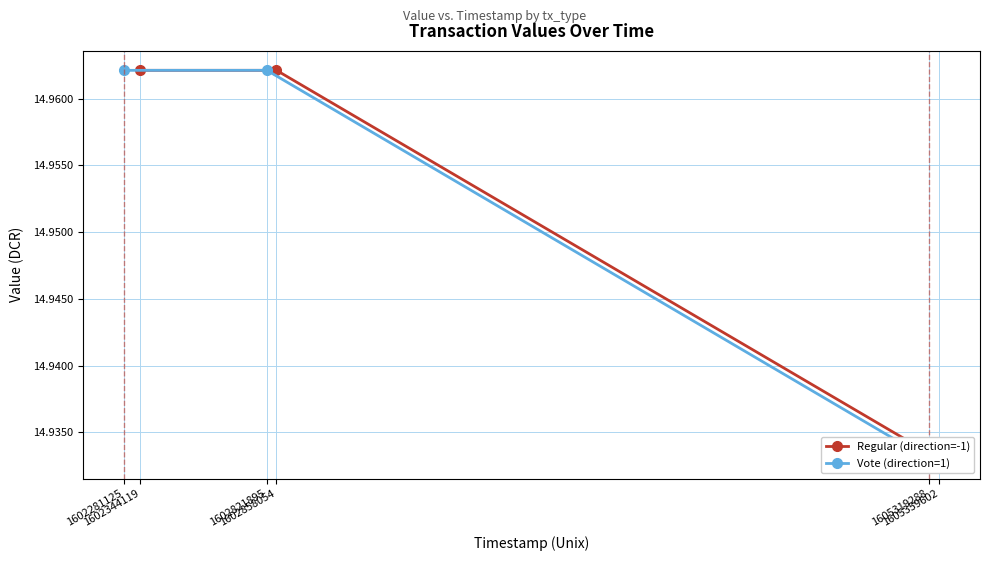

What is the average value of the Regular (direction=-1) series?

15.0